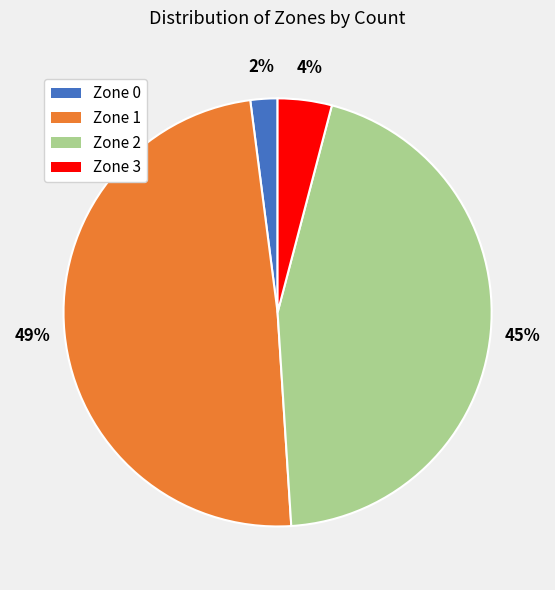

How many segments does this pie chart have?

4